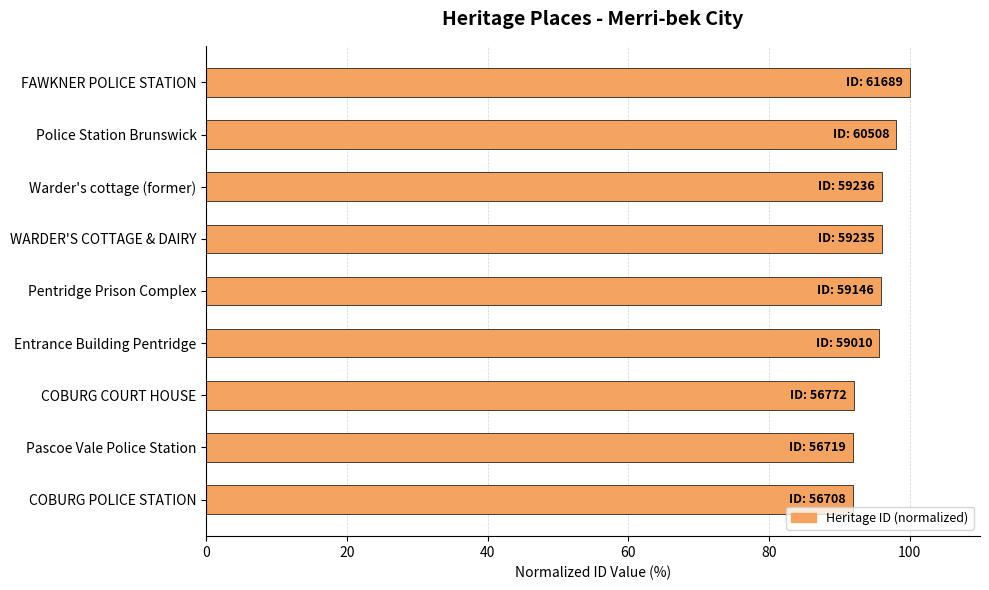

What is the greatest value displayed?

100.0